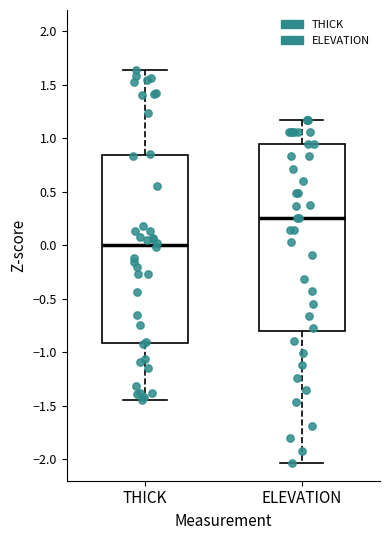

Where is the upper edge of the box for ELEVATION on the y-axis? The values are not printed on the chart, so give them approximately, as read against the axis.

0.95